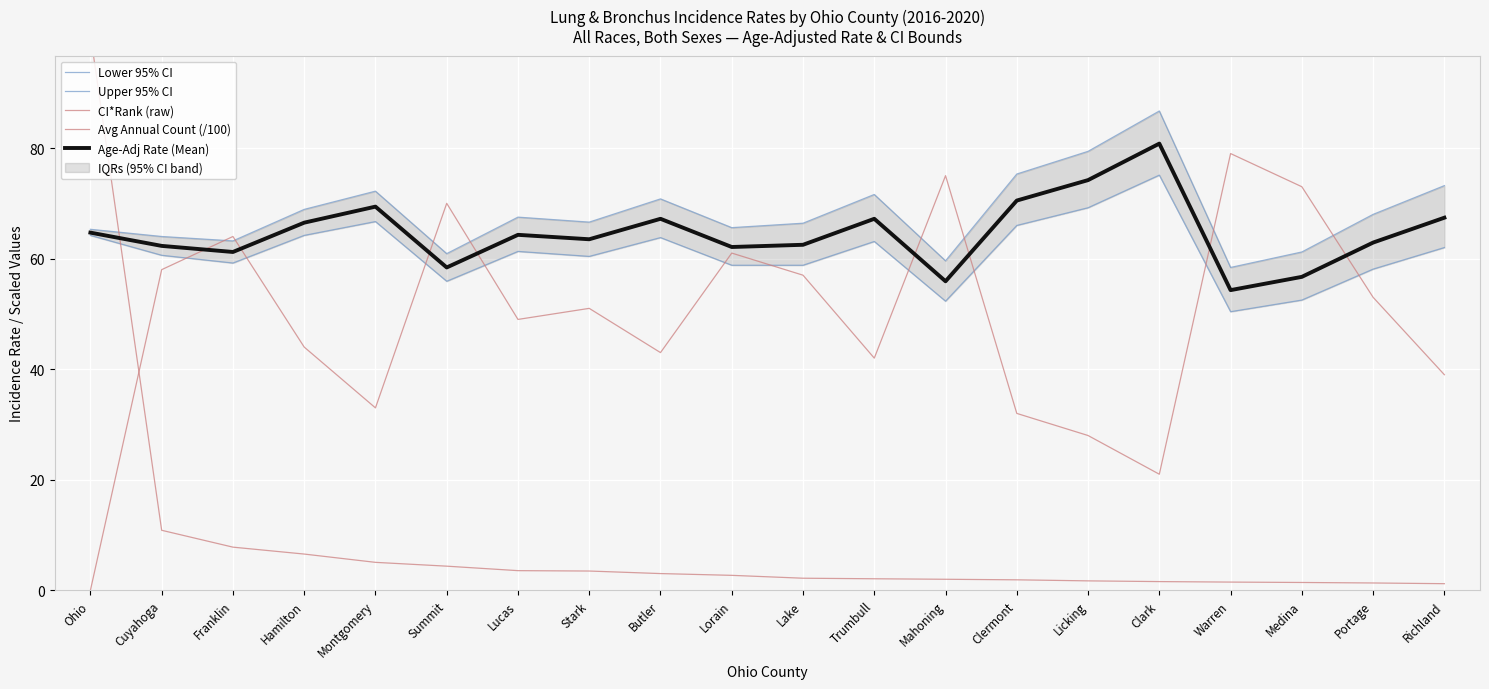

What are all the series names shown in the legend?

Lower 95% CI, Upper 95% CI, CI*Rank (raw), Avg Annual Count (/100), Age-Adj Rate (Mean)